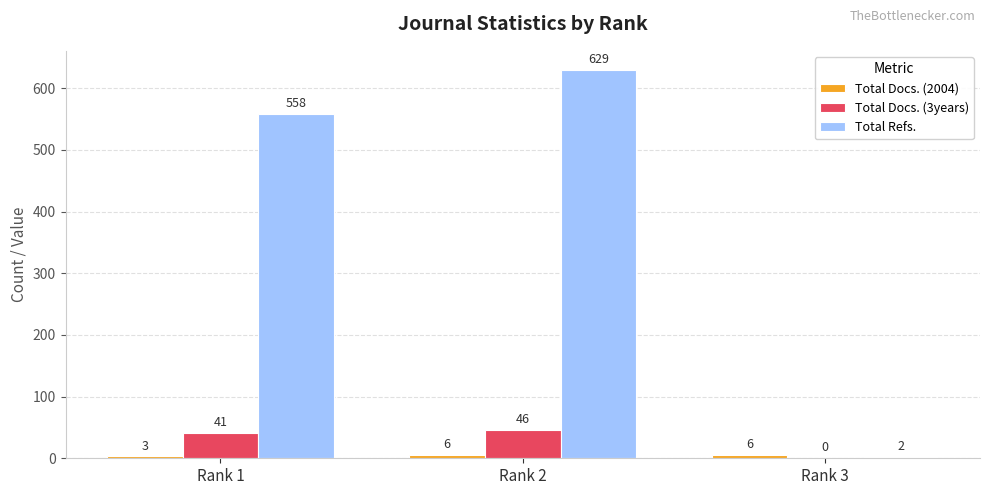

At which category does the chart reach its peak across all series?

Rank 2